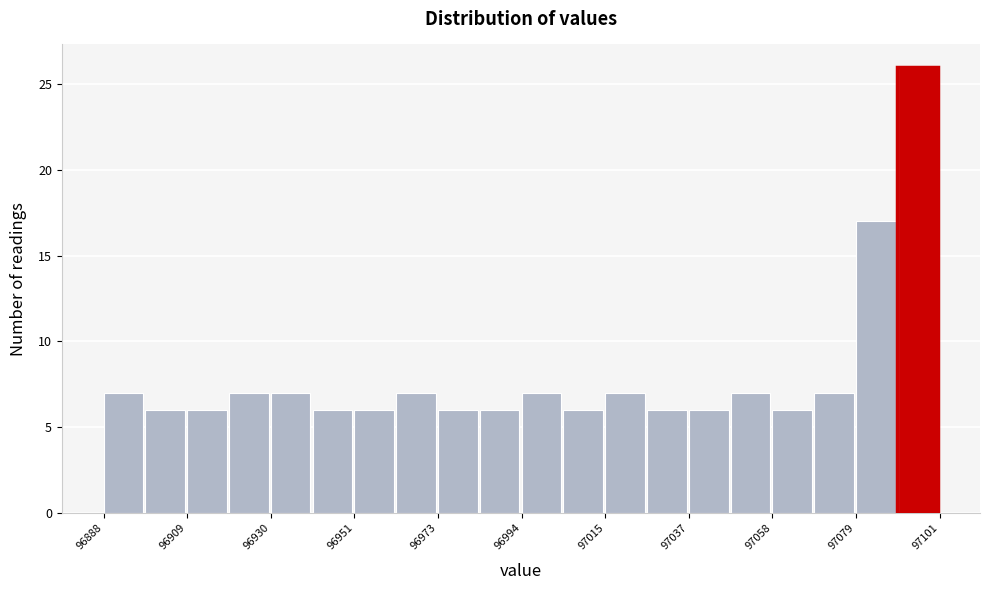

Around what value on the x-axis is the tallest bar? Give the approximate position of its centre, as read against the axis.

97095